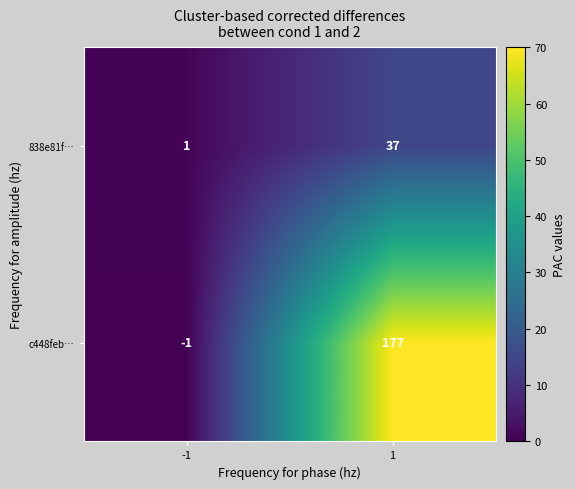

Reading left to right, extract all data points from this chart.

838e81f…: 1	37
c448feb…: -1	177